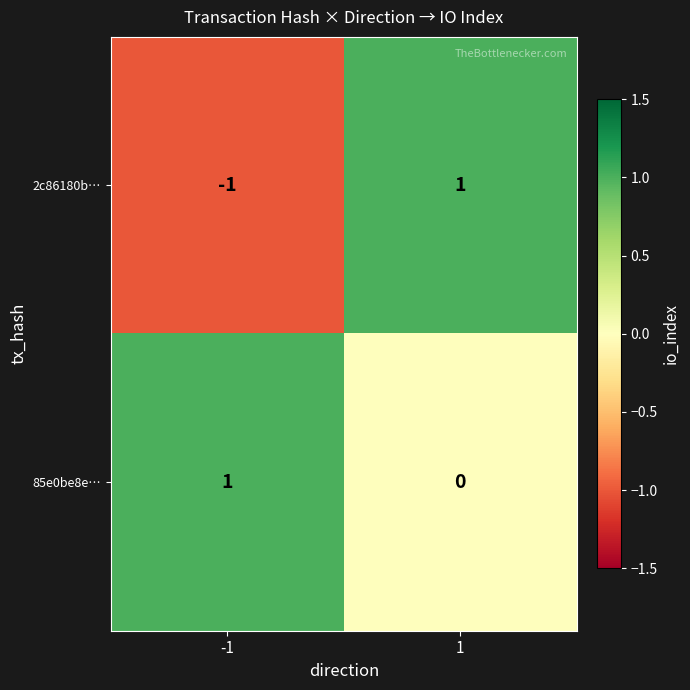

How many values in 85e0be8e… are above zero?

1